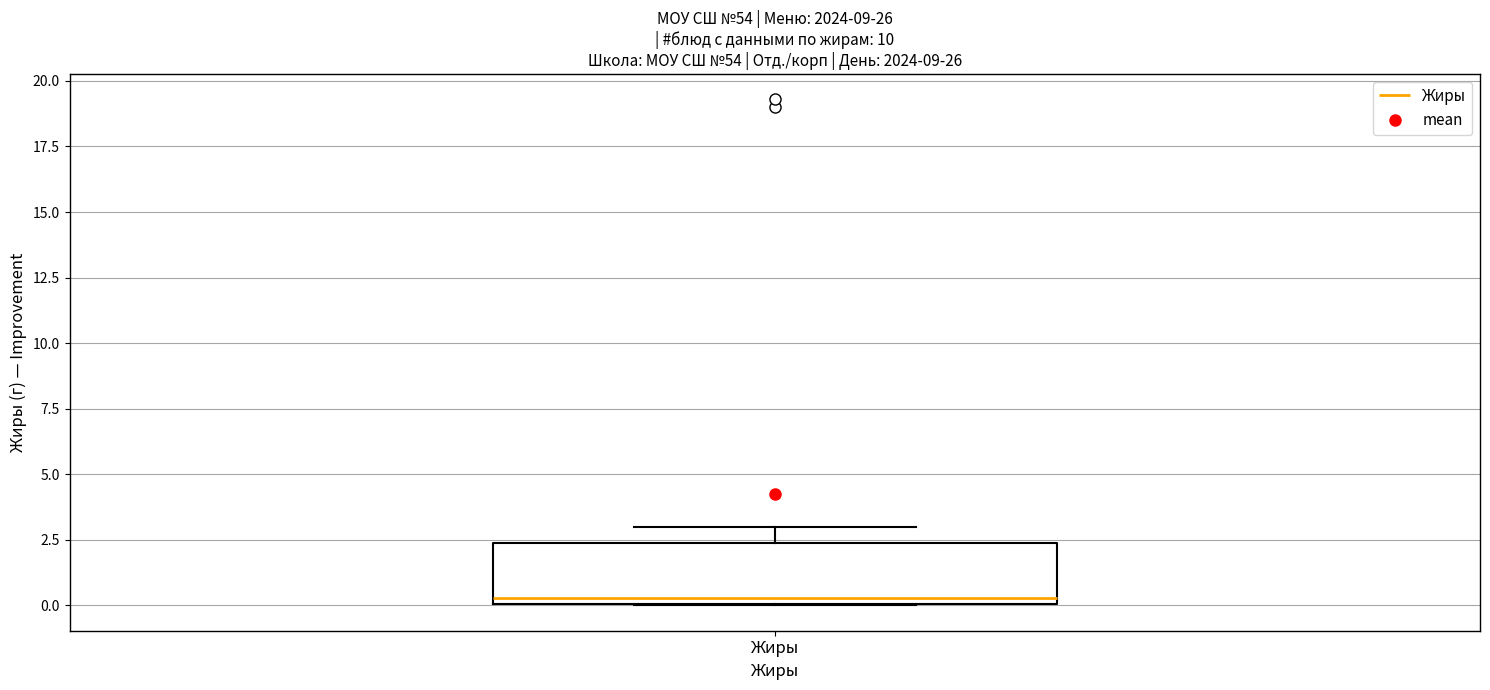

Read this box plot against the y-axis: the position of the median line, the range covered by the box, and the ends of both whiskers. The values are not printed on the chart, so give them approximately, as read against the axis.

median 0.5, box 0.0 to 2.5, whiskers 0.0 to 3.0